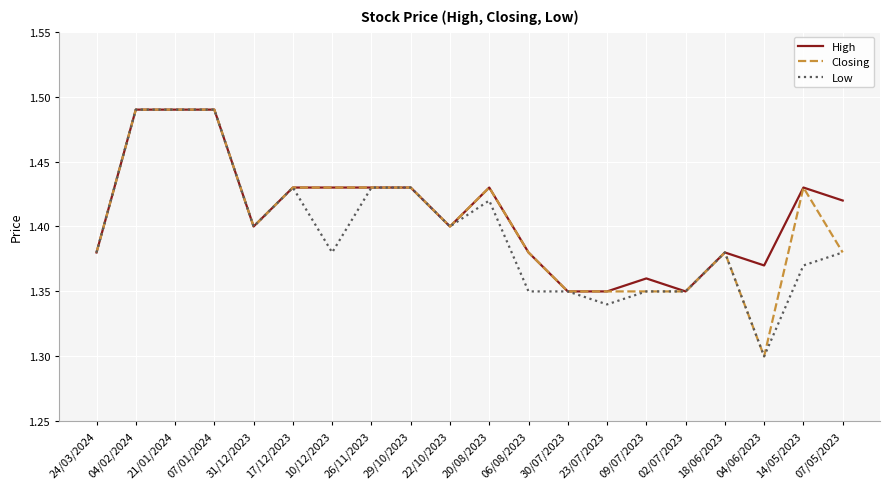

What position from the left is 04/02/2024?

2